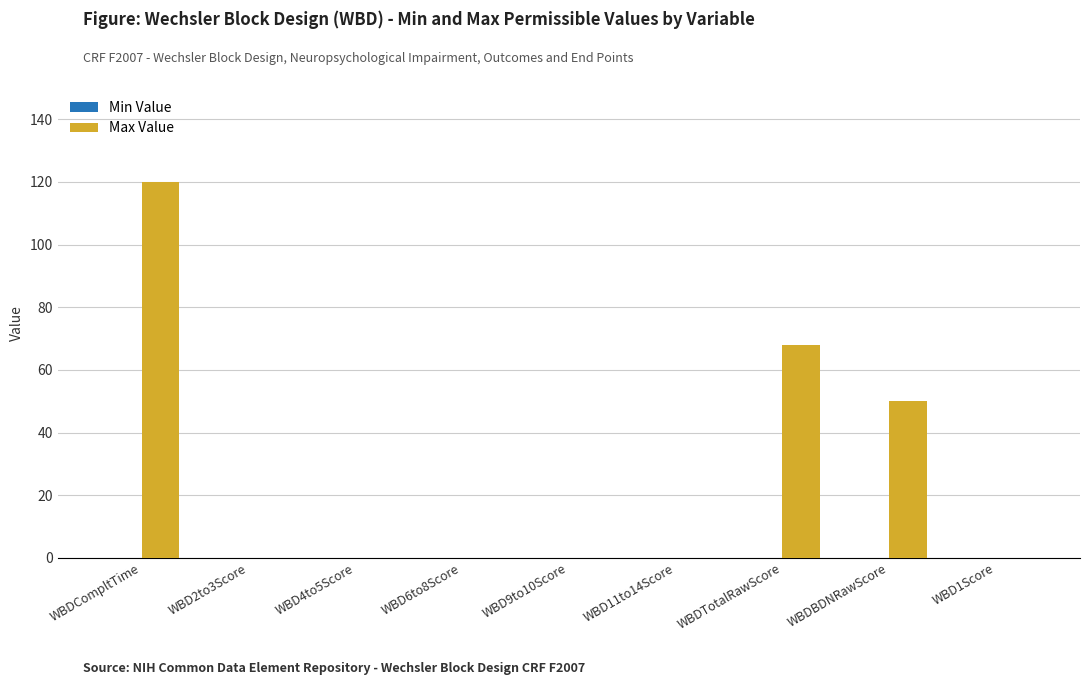

The chart shows a value of 120 at WBDCompltTime. True or false?

True